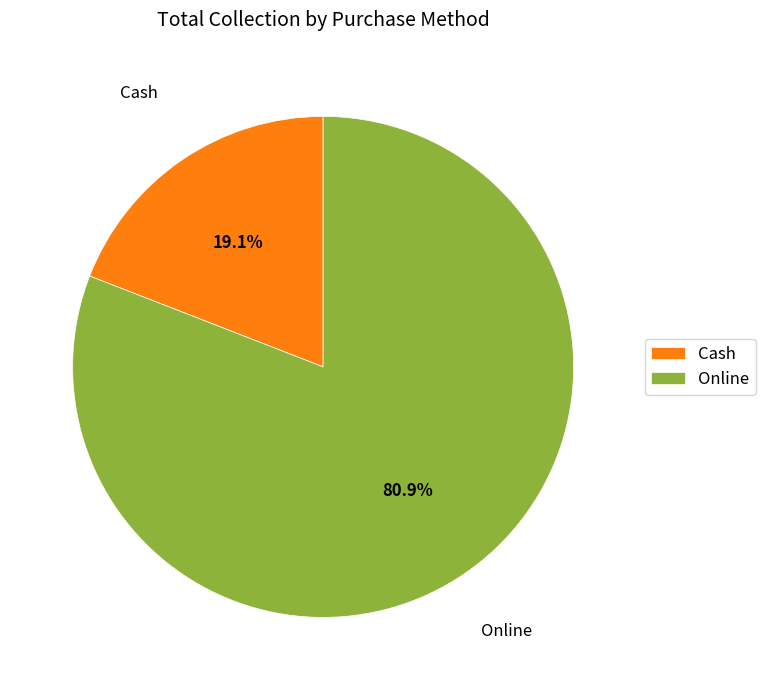

Does Online account for over 50% of the chart?

Yes